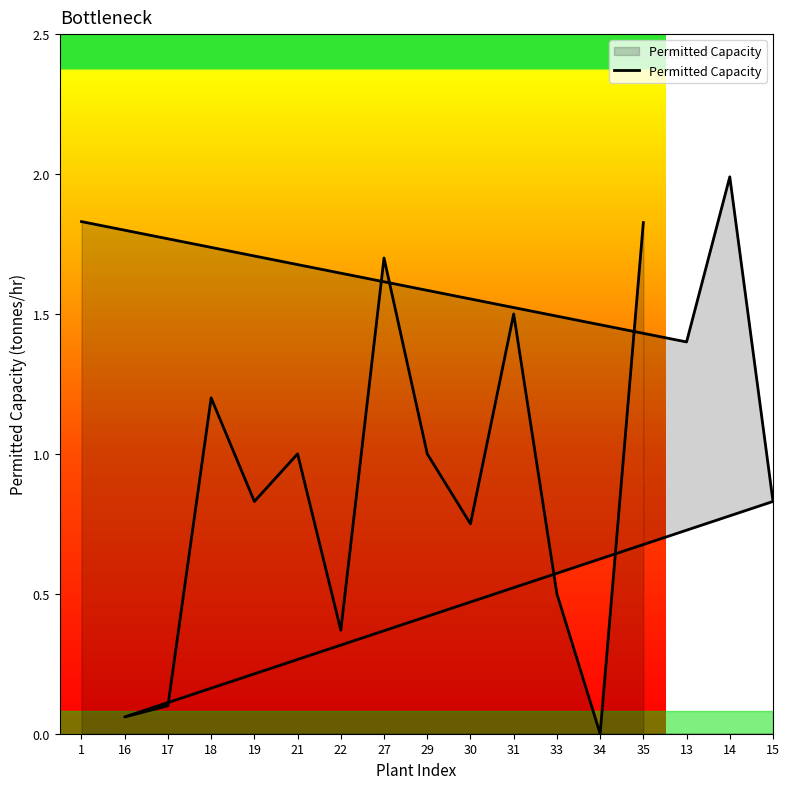

The value at 13 is 1.4. True or false?

True